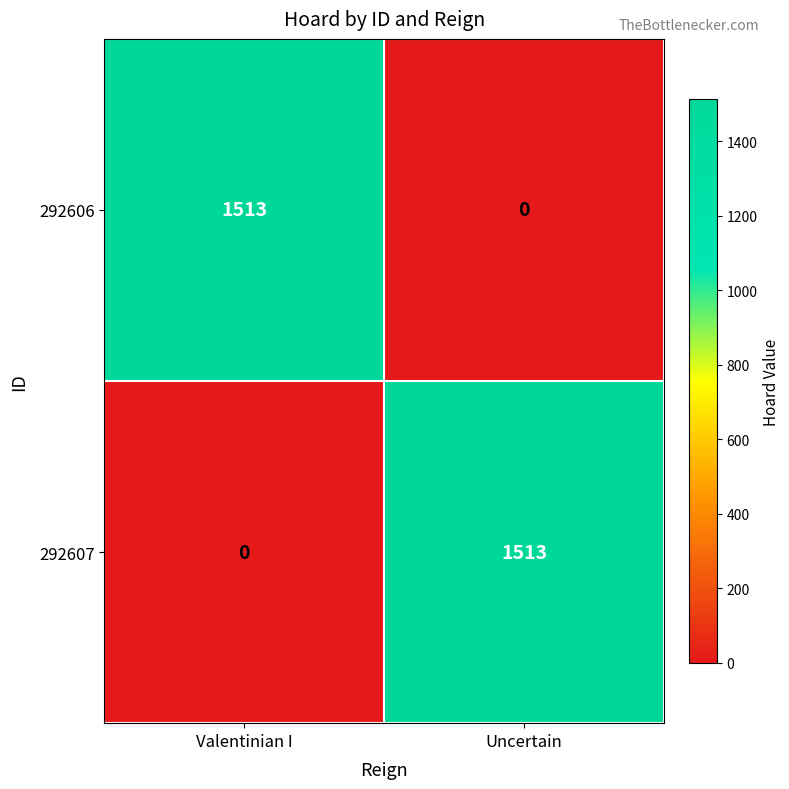

What is the highest value of the 292606 series?

1513